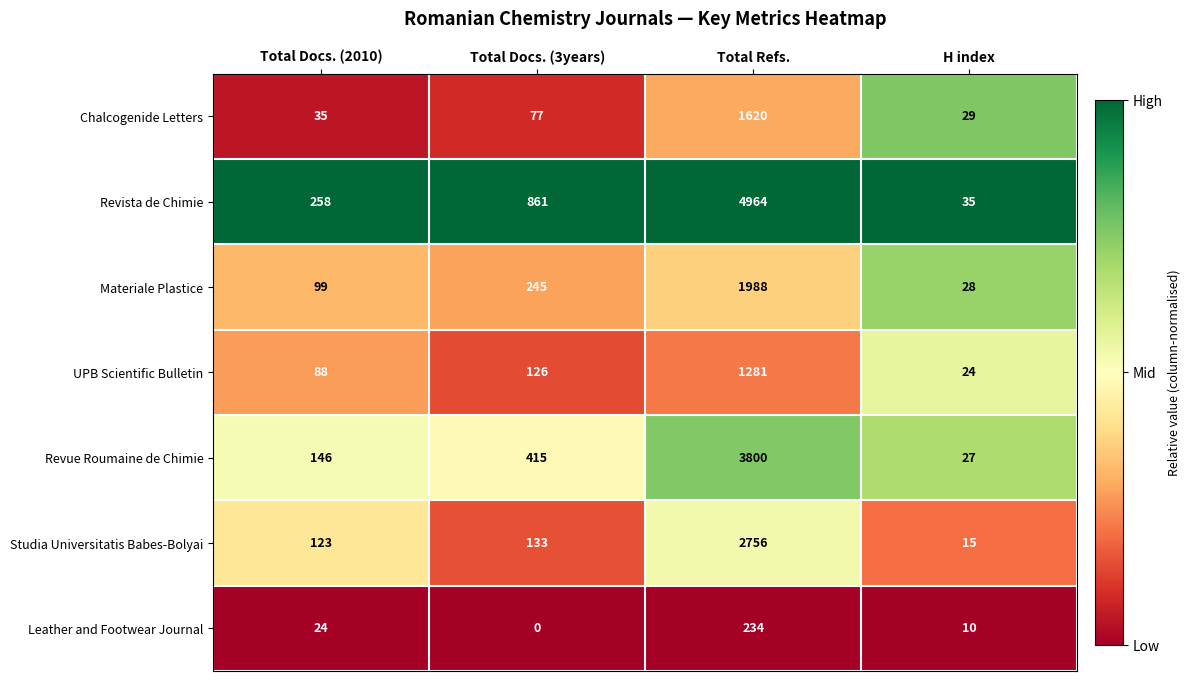

True or false: Revista de Chimie has a value of 4964 at Total Refs..

True